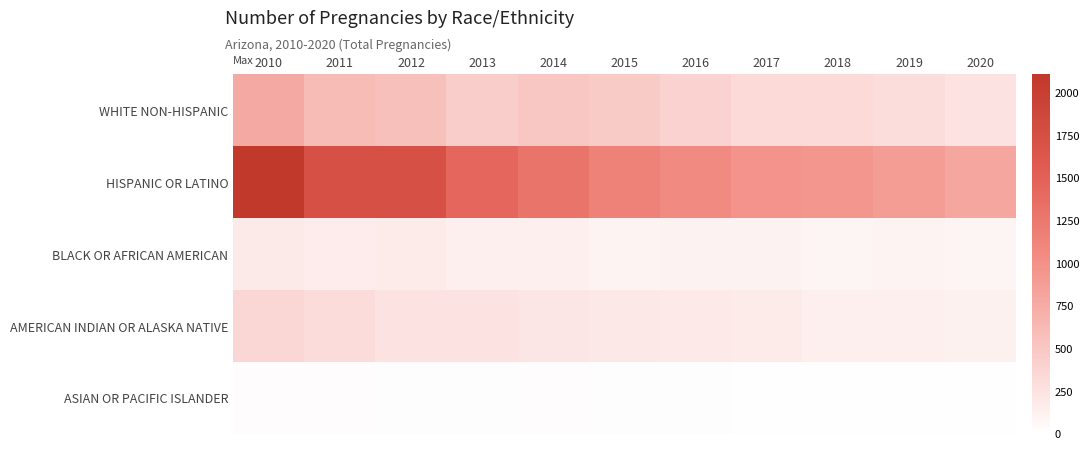

Which has a higher value, 2016 or 2013?

2013